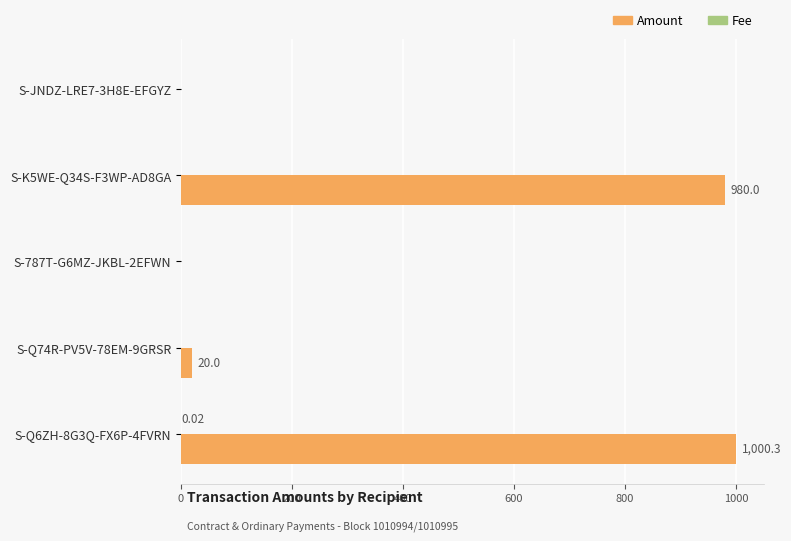

How many categories are shown in the chart?

5